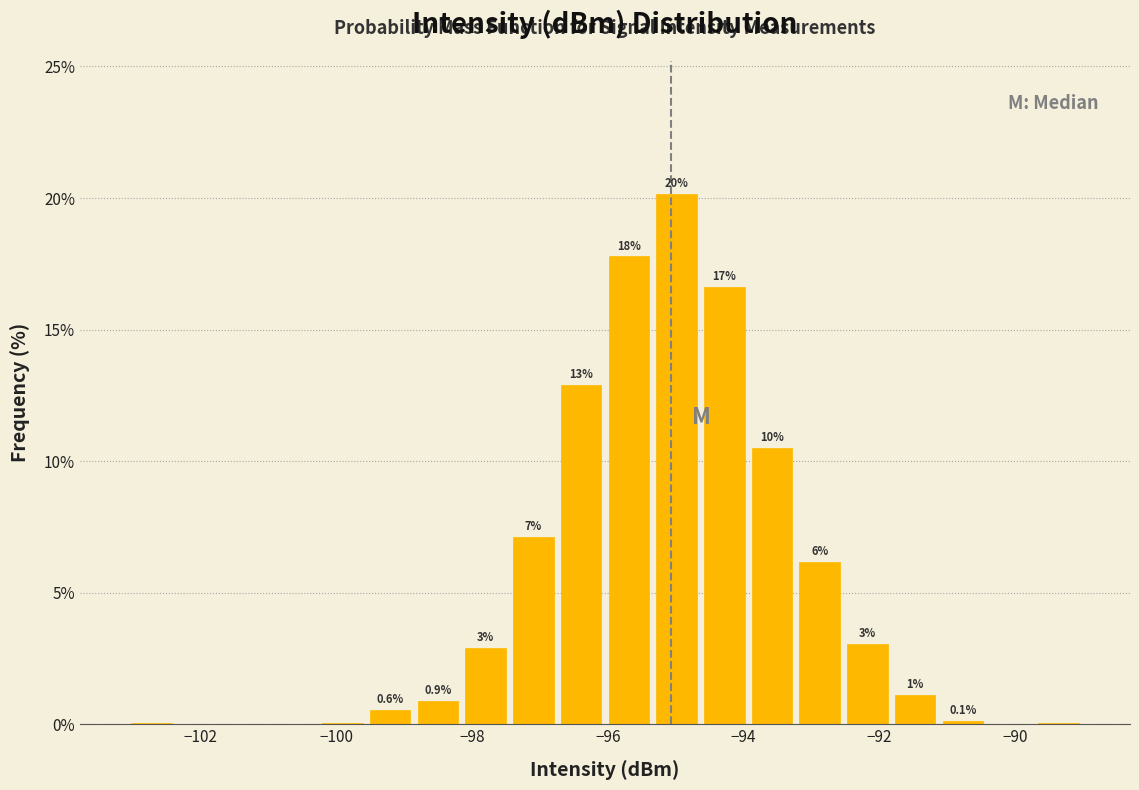

Around what value on the x-axis is the tallest bar? Give the approximate position of its centre, as read against the axis.

-95.0